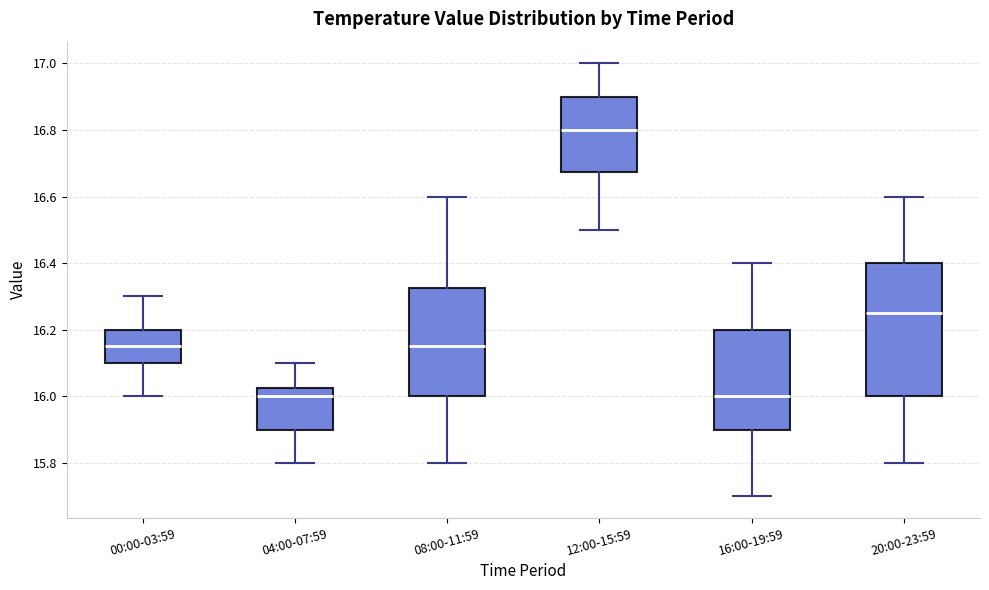

Reading left to right, read every box against the y-axis: the position of its median line, the range the box covers, and the ends of its whiskers. The values are not printed on the chart, so give them approximately, as read against the axis.

00:00-03:59: median 16.16, box 16.10 to 16.20, whiskers 16.00 to 16.30
04:00-07:59: median 16.00, box 15.90 to 16.02, whiskers 15.80 to 16.10
08:00-11:59: median 16.16, box 16.00 to 16.32, whiskers 15.80 to 16.60
12:00-15:59: median 16.80, box 16.68 to 16.90, whiskers 16.50 to 17.00
16:00-19:59: median 16.00, box 15.90 to 16.20, whiskers 15.70 to 16.40
20:00-23:59: median 16.26, box 16.00 to 16.40, whiskers 15.80 to 16.60